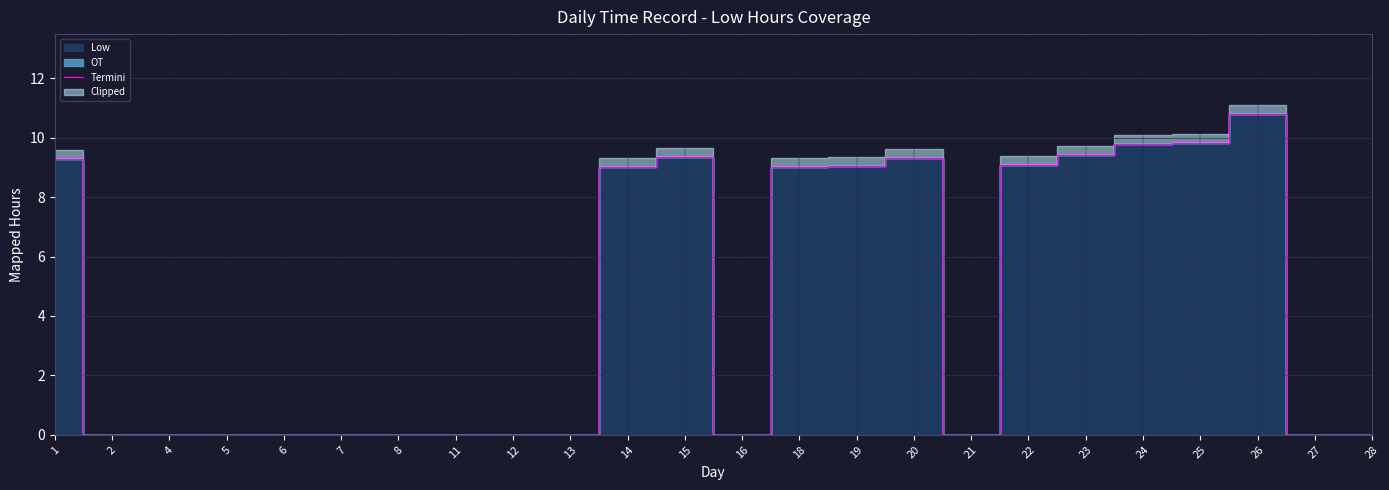

What is the maximum value shown in the chart?

10.8